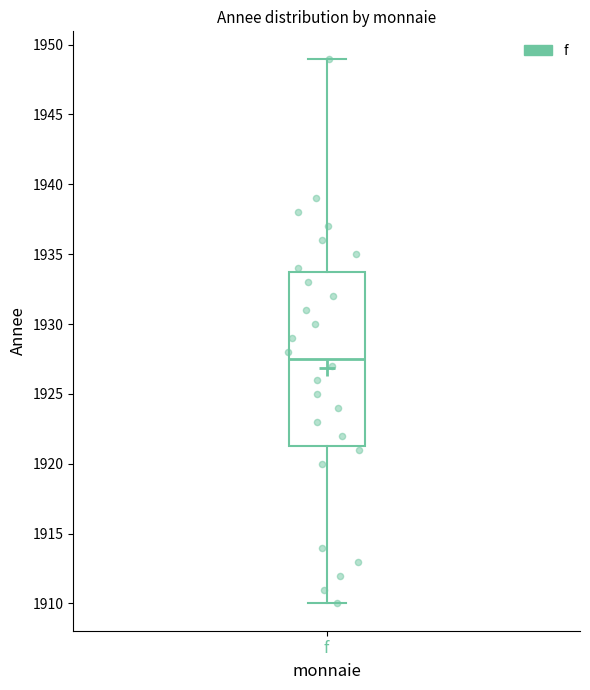

Transcribe this box plot: give where the median line is, the range the box spans, and where the two whiskers end, as read against the y-axis. The values are not printed on the chart, so give them approximately, as read against the axis.

median 1927.5, box 1921.5 to 1934.0, whiskers 1910.0 to 1949.0